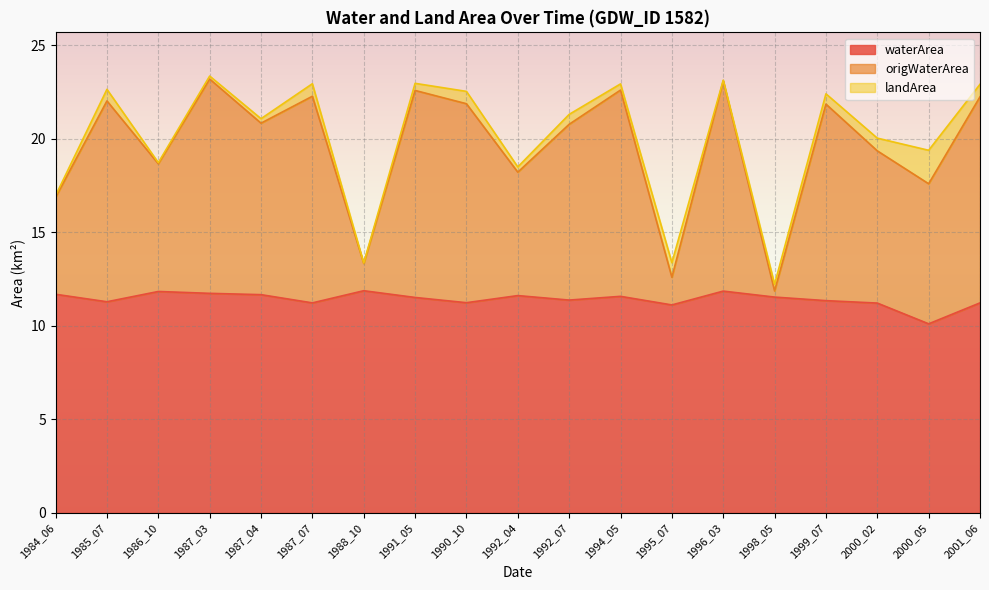

What is the label of the 14th point from the right?

1987_07